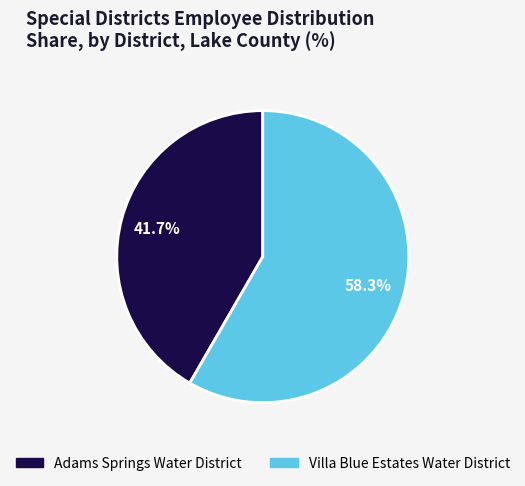

Count the number of slices in the pie.

2